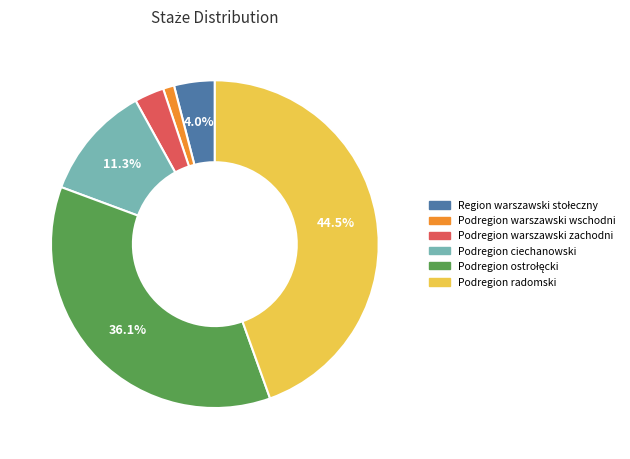

Does any single category account for the majority?

No